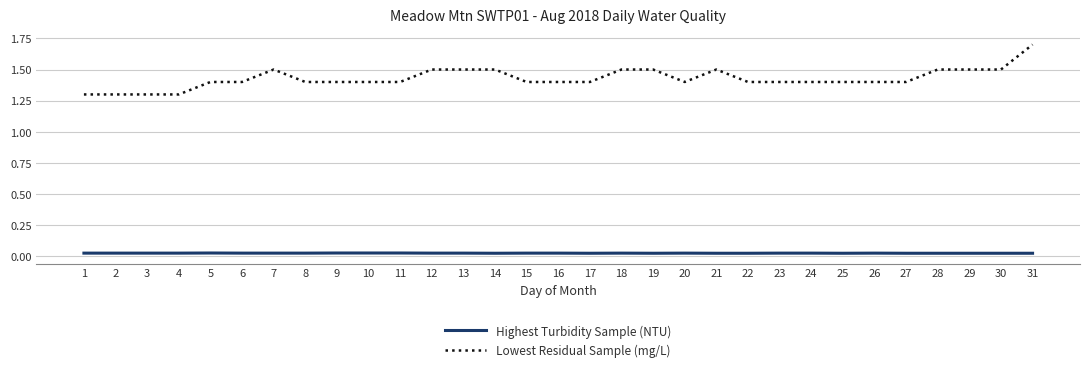

Is it true that Lowest Residual Sample (mg/L) equals 0.5 at 7?

False